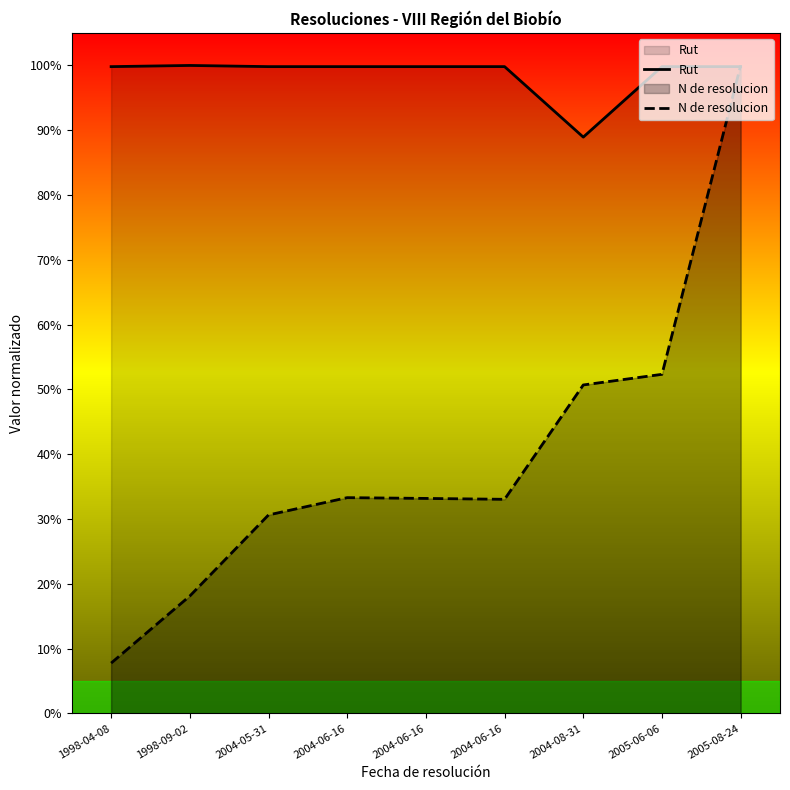

Rank the categories by Rut value from lowest to highest.

2004-08-31, 1998-04-08, 2004-06-16, 2004-06-16, 2005-06-06, 2004-05-31, 2004-06-16, 2005-08-24, 1998-09-02